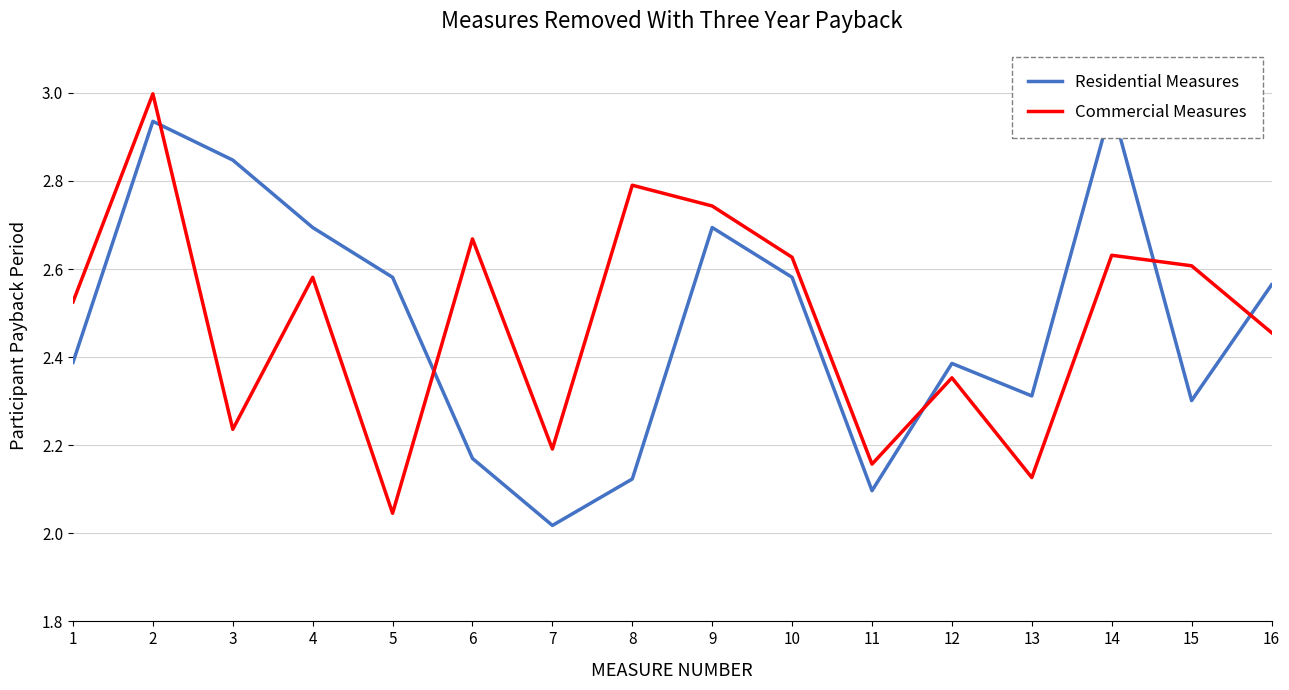

Is it true that Commercial Measures equals 3.5 at 10?

False